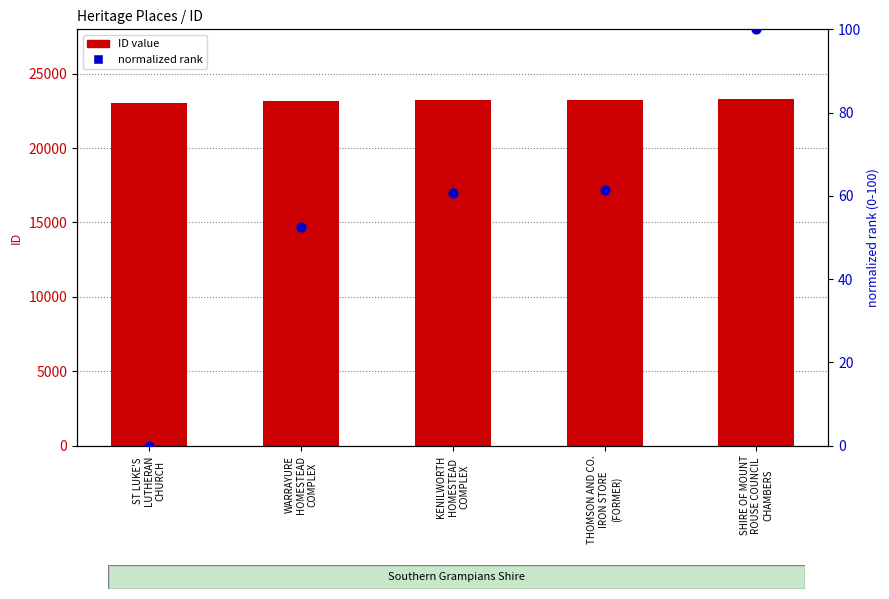

At which category is the sum across all series the highest?

SHIRE OF MOUNT
ROUSE COUNCIL
CHAMBERS